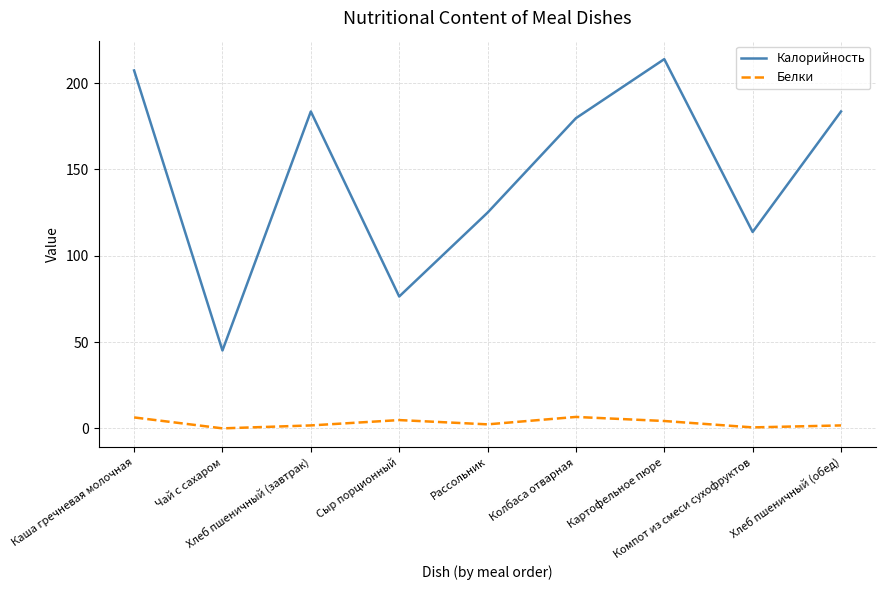

At which category is the sum across all series the highest?

Картофельное пюре